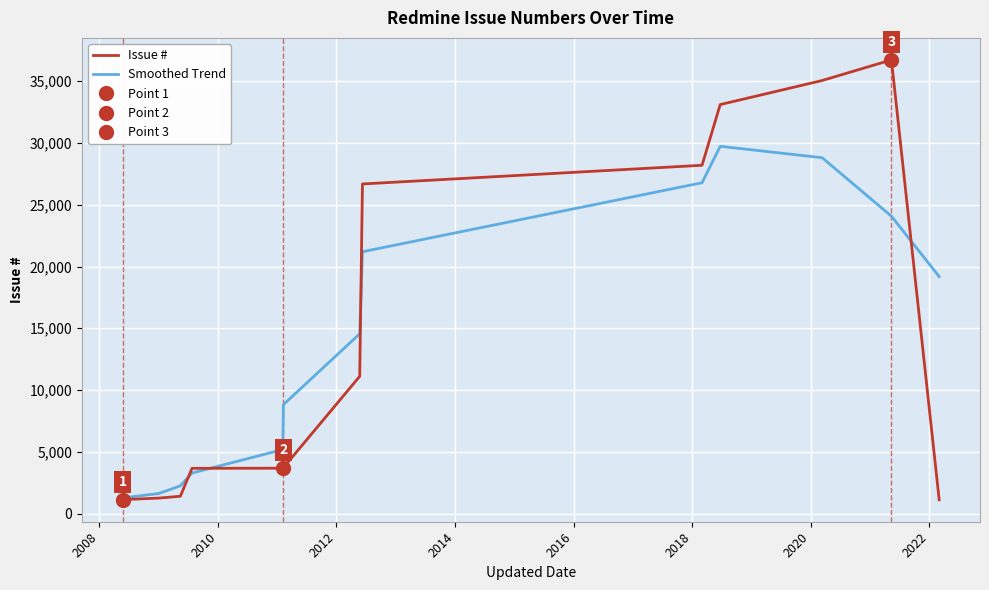

What is the maximum value for Issue #?

36721